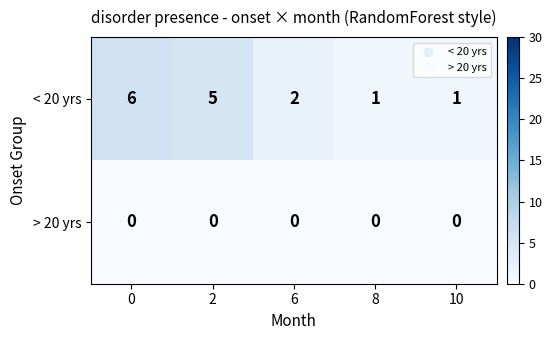

Which series changed the most between 2 and 10?

< 20 yrs